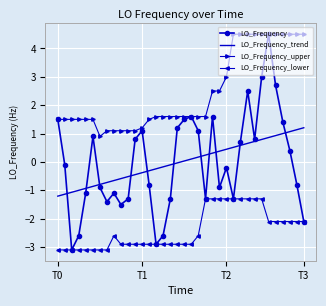

Which series has the largest range (max minus min)?

LO_Frequency